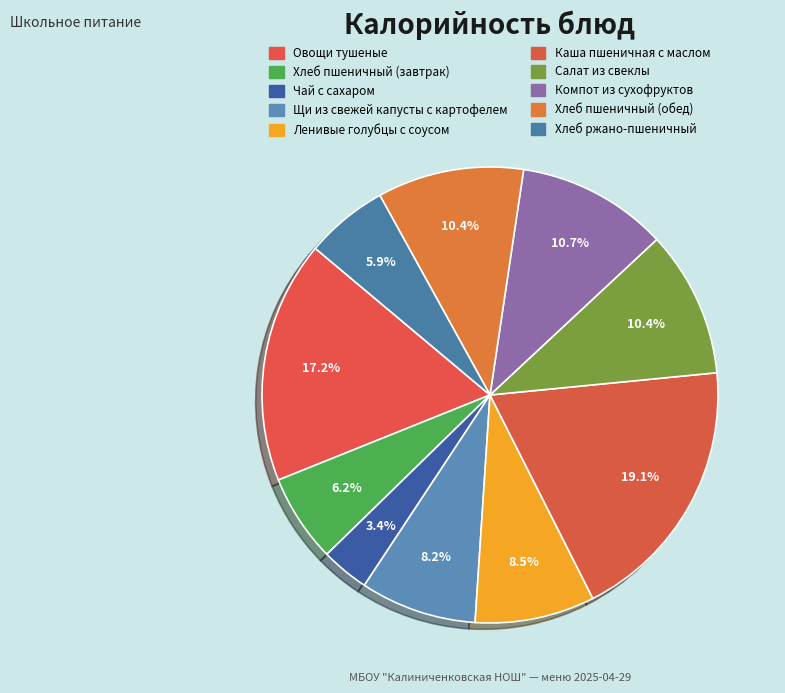

How many segments does this pie chart have?

10